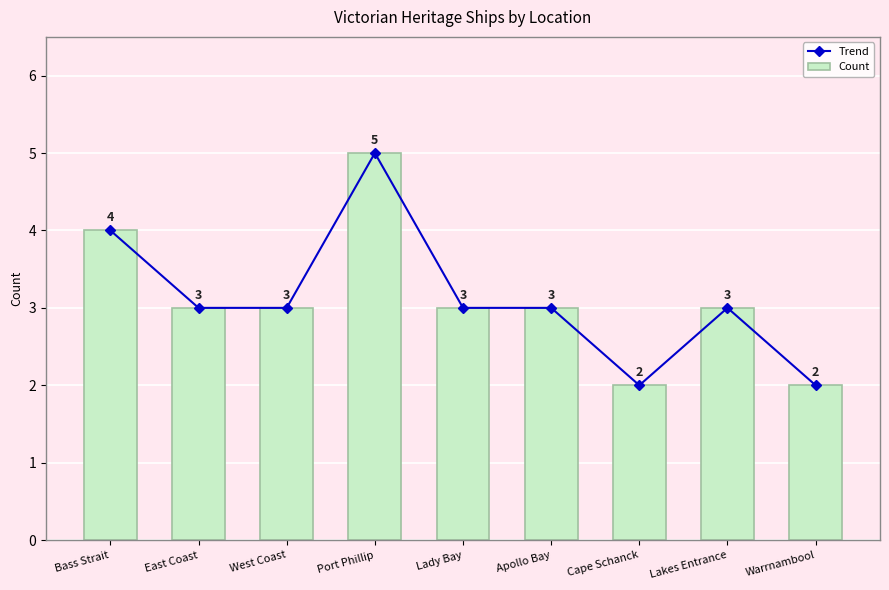

Reading left to right, what are all the values shown in this chart?

Trend: Bass Strait=4	East Coast=3	West Coast=3	Port Phillip=5	Lady Bay=3	Apollo Bay=3	Cape Schanck=2	Lakes Entrance=3	Warrnambool=2
Count: Bass Strait=4	East Coast=3	West Coast=3	Port Phillip=5	Lady Bay=3	Apollo Bay=3	Cape Schanck=2	Lakes Entrance=3	Warrnambool=2